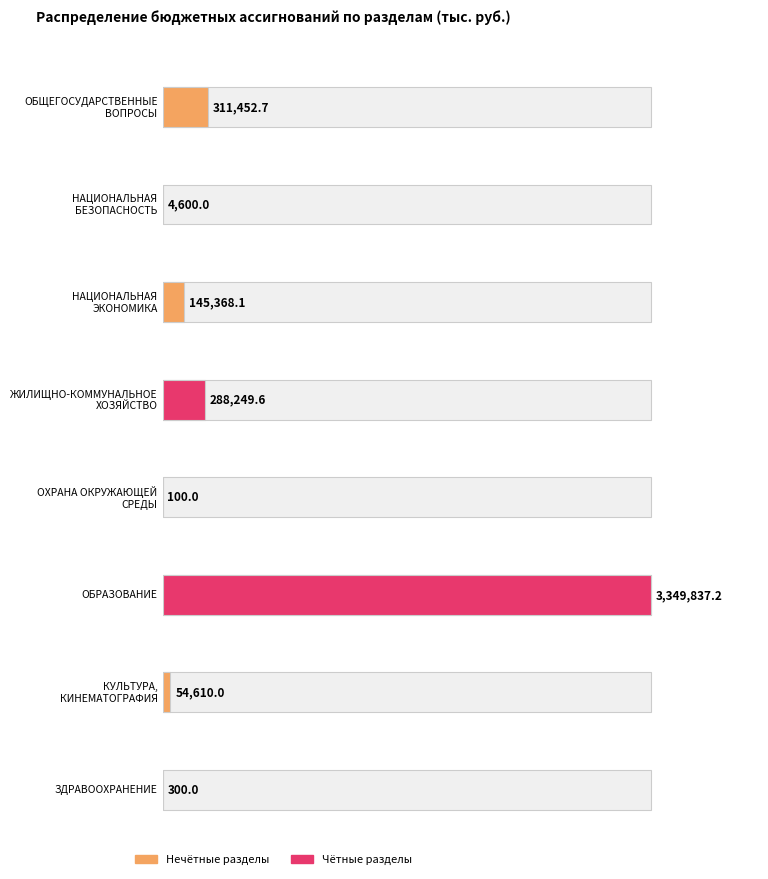

What is the label of the 4th bar from the right?

ОХРАНА ОКРУЖАЮЩЕЙ
СРЕДЫ